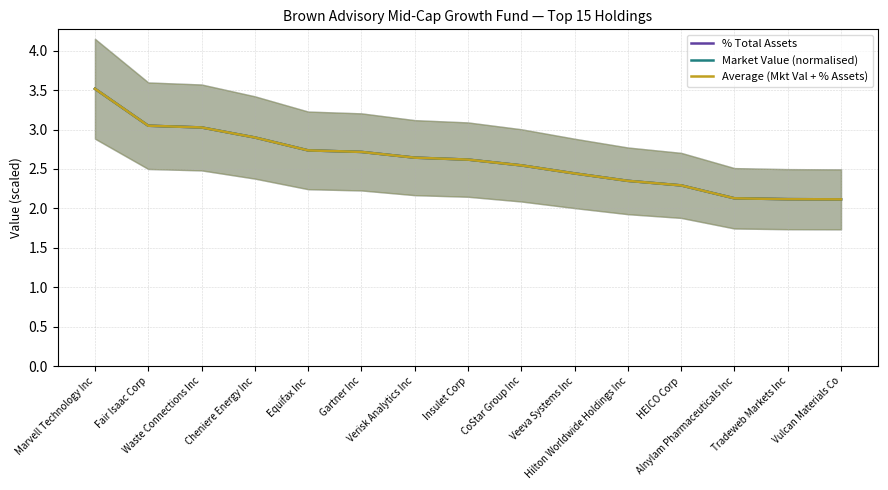

What is the difference between the maximum and second lowest values in the Average (Mkt Val + % Assets) series?

1.4